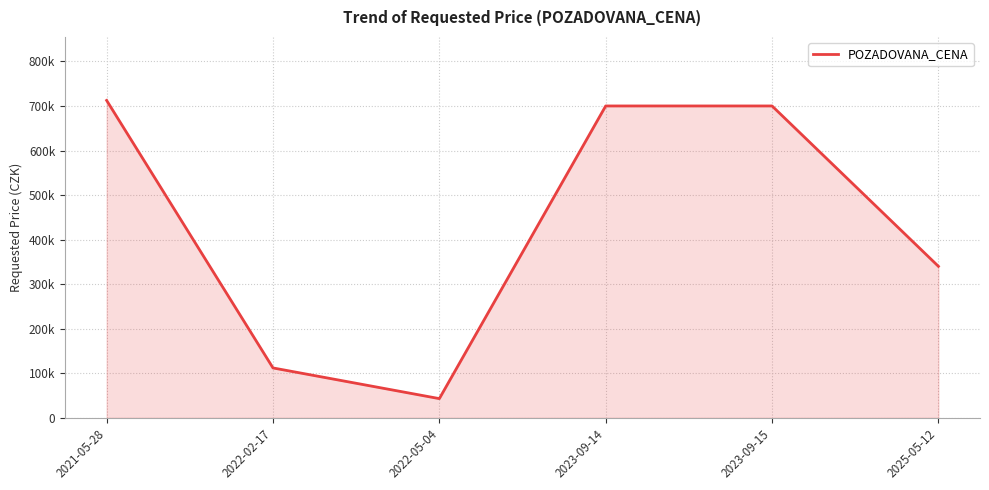

Rank the categories by value from highest to lowest.

2021-05-28, 2023-09-14, 2023-09-15, 2025-05-12, 2022-02-17, 2022-05-04